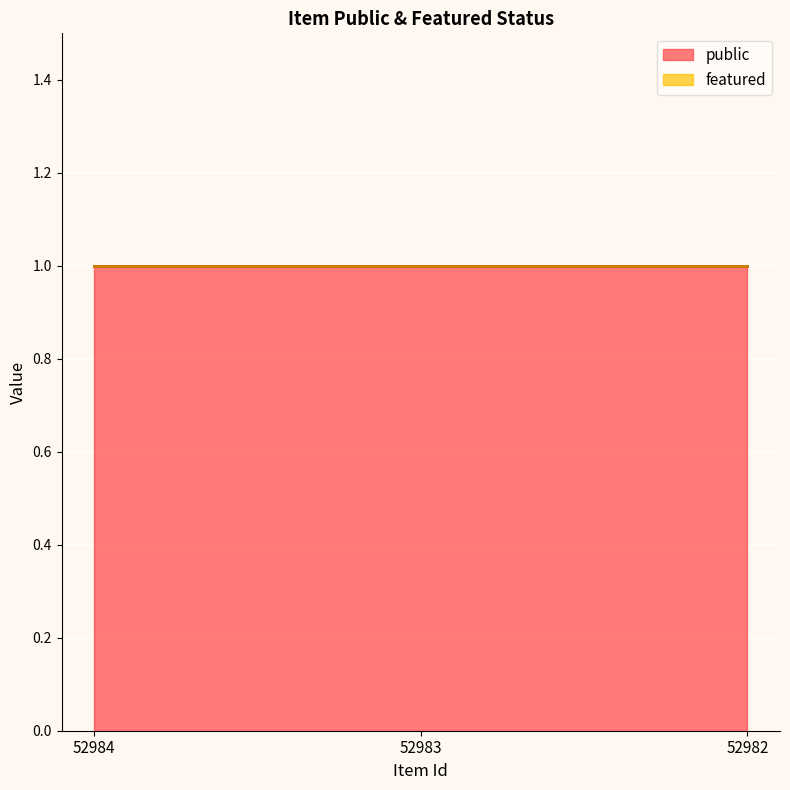

What is the difference between the highest and lowest values at 52982?

1